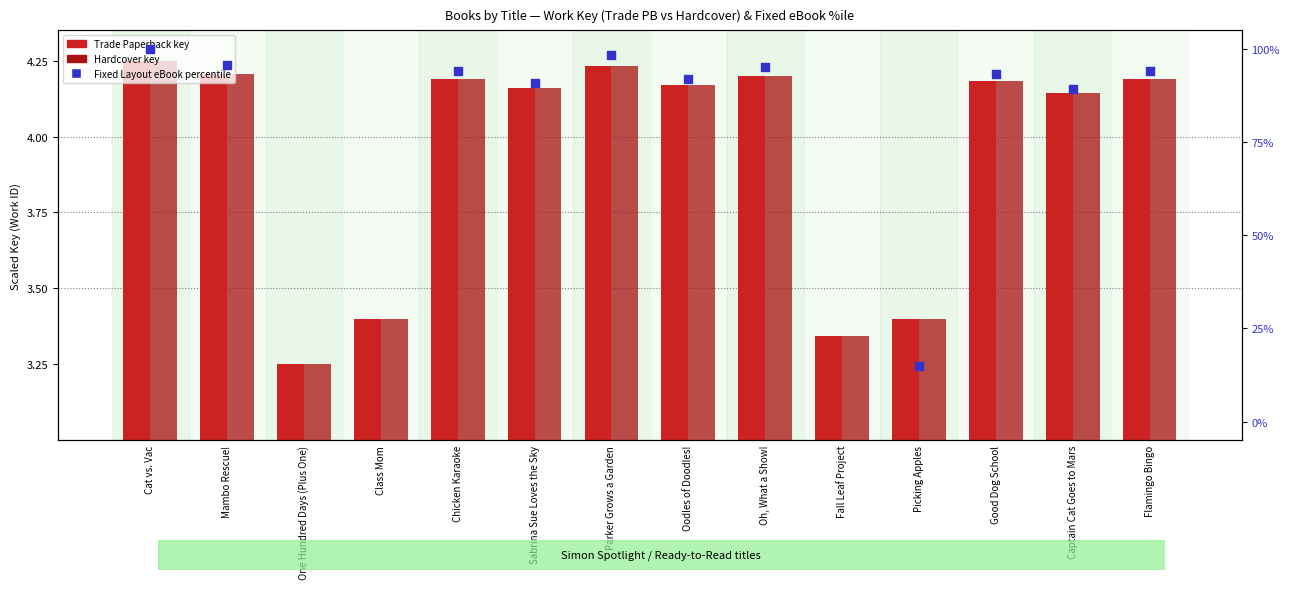

Which series contains the lowest Y value?

Trade Paperback key